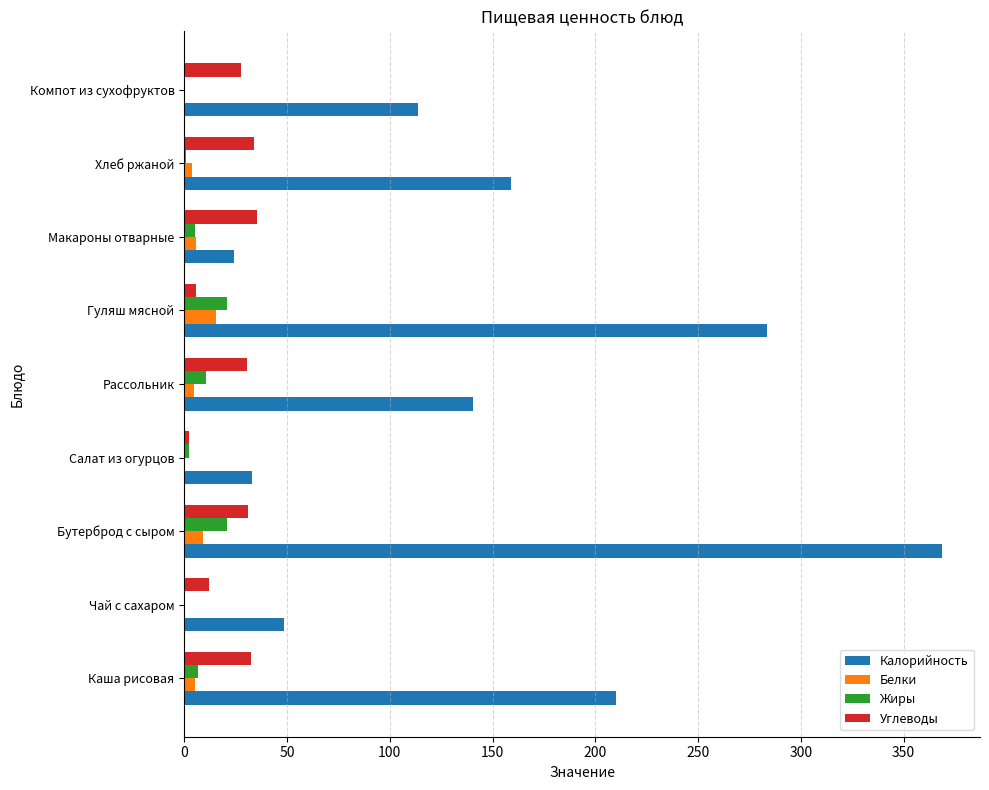

Which category has the highest value across all series?

Бутерброд с сыром